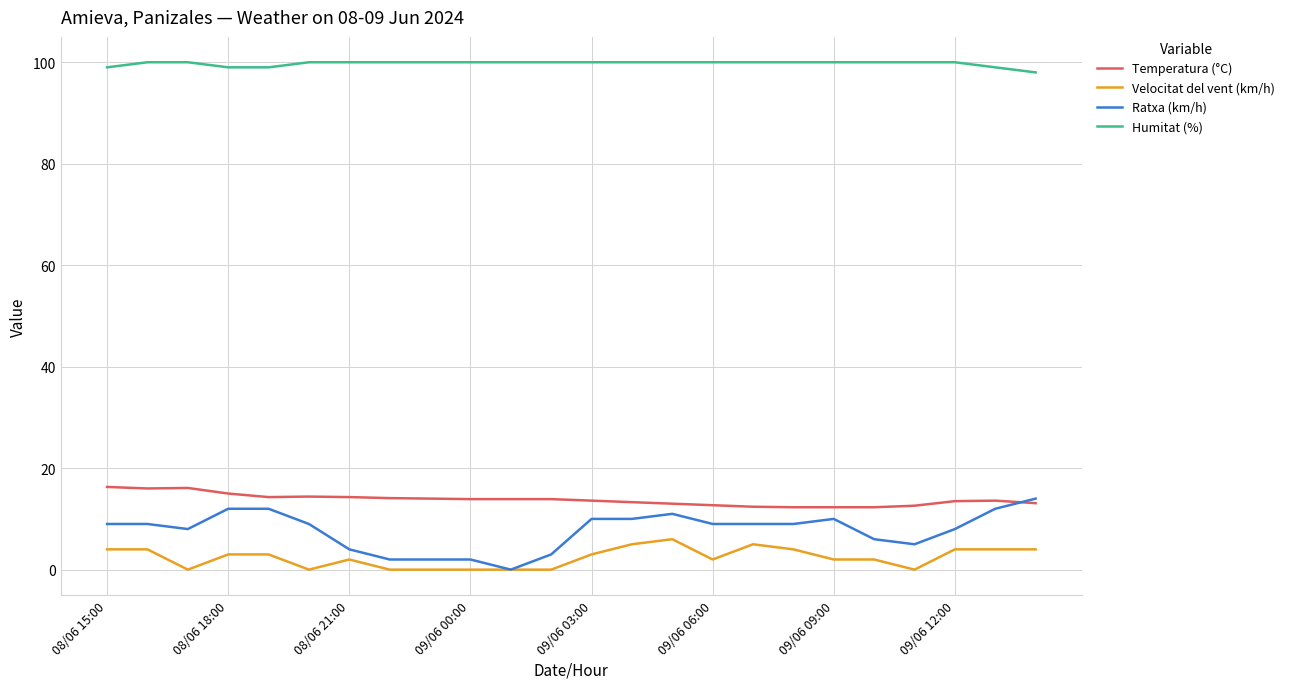

True or false: Velocitat del vent (km/h) and Humitat (%) intersect in this chart.

False